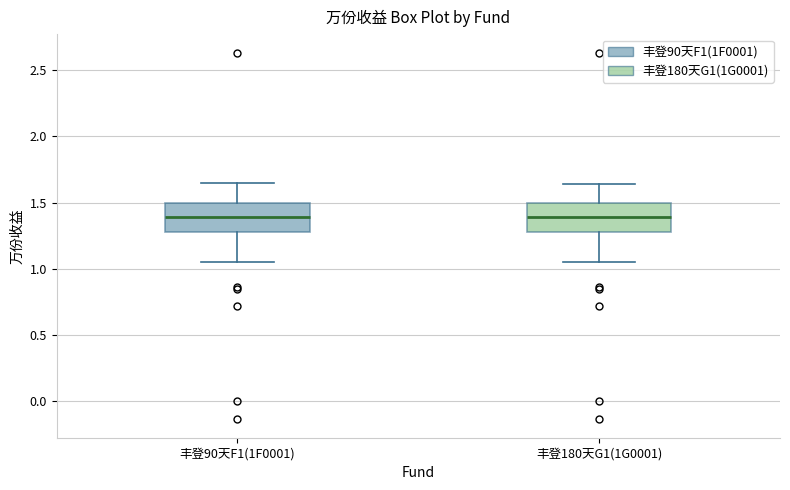

Reading left to right, read every box against the y-axis: the position of its median line, the range the box covers, and the ends of its whiskers. The values are not printed on the chart, so give them approximately, as read against the axis.

丰登90天F1(1F0001): median 1.40, box 1.30 to 1.50, whiskers 1.05 to 1.65
丰登180天G1(1G0001): median 1.40, box 1.30 to 1.50, whiskers 1.05 to 1.65